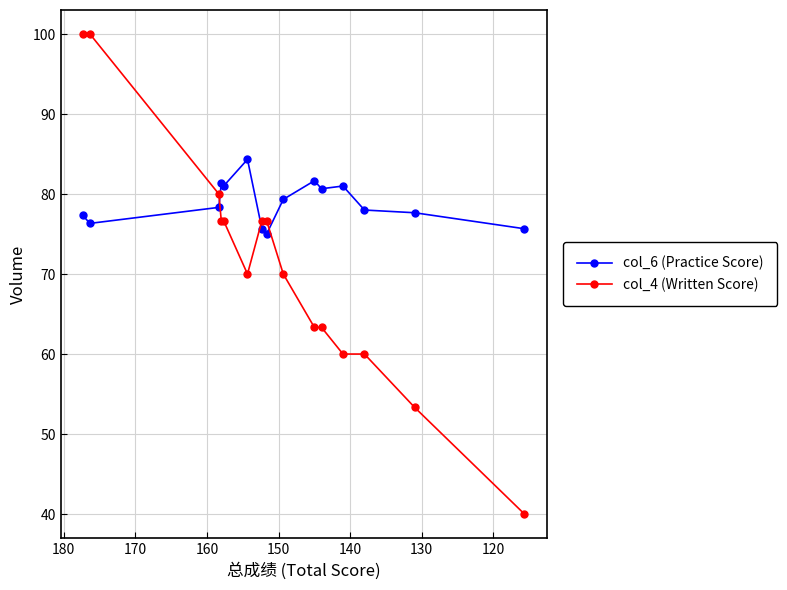

What is the difference between the maximum and minimum values in the col_4 (Written Score) series?

60.0